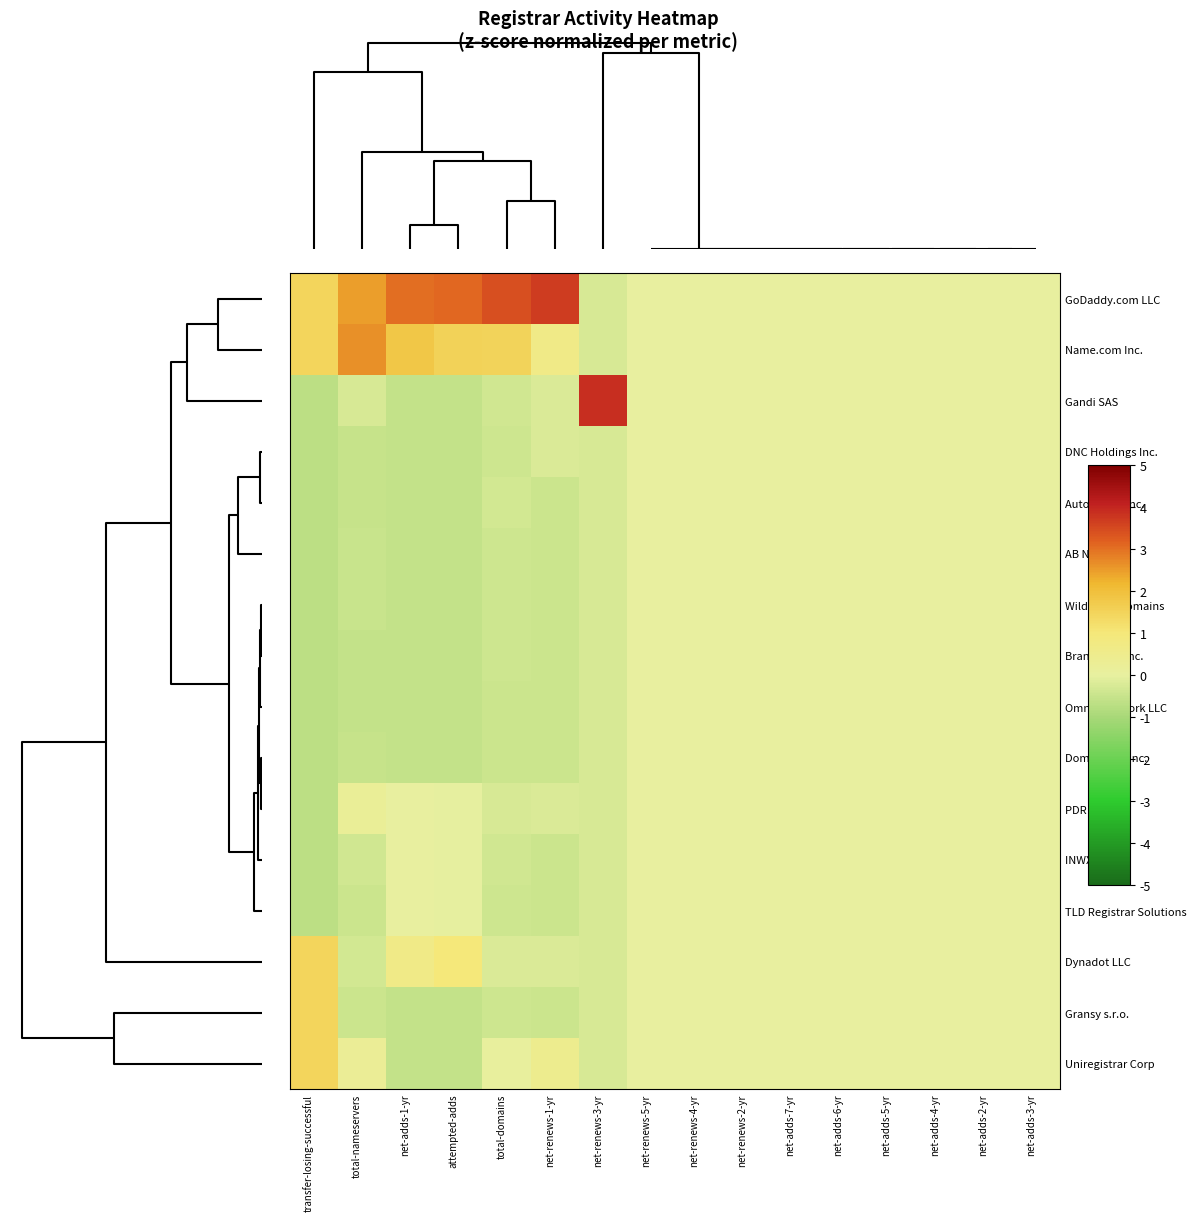

Reading right to left, what are all the values shown in this chart?

GoDaddy.com LLC: net-adds-3-yr=0.0	net-adds-2-yr=0.0	net-adds-4-yr=0.0	net-adds-5-yr=0.0	net-adds-6-yr=0.0	net-adds-7-yr=0.0	net-renews-2-yr=0.0	net-renews-4-yr=0.0	net-renews-5-yr=0.0	net-renews-3-yr=-0.3	net-renews-1-yr=3.7	total-domains=3.4	attempted-adds=3.1	net-adds-1-yr=3.0	total-nameservers=2.5	transfer-losing-successful=1.5
Name.com Inc.: net-adds-3-yr=0.0	net-adds-2-yr=0.0	net-adds-4-yr=0.0	net-adds-5-yr=0.0	net-adds-6-yr=0.0	net-adds-7-yr=0.0	net-renews-2-yr=0.0	net-renews-4-yr=0.0	net-renews-5-yr=0.0	net-renews-3-yr=-0.3	net-renews-1-yr=0.6	total-domains=1.5	attempted-adds=1.5	net-adds-1-yr=1.8	total-nameservers=2.6	transfer-losing-successful=1.5
Gandi SAS: net-adds-3-yr=0.0	net-adds-2-yr=0.0	net-adds-4-yr=0.0	net-adds-5-yr=0.0	net-adds-6-yr=0.0	net-adds-7-yr=0.0	net-renews-2-yr=0.0	net-renews-4-yr=0.0	net-renews-5-yr=0.0	net-renews-3-yr=3.9	net-renews-1-yr=-0.2	total-domains=-0.4	attempted-adds=-0.6	net-adds-1-yr=-0.6	total-nameservers=-0.2	transfer-losing-successful=-0.7
DNC Holdings Inc.: net-adds-3-yr=0.0	net-adds-2-yr=0.0	net-adds-4-yr=0.0	net-adds-5-yr=0.0	net-adds-6-yr=0.0	net-adds-7-yr=0.0	net-renews-2-yr=0.0	net-renews-4-yr=0.0	net-renews-5-yr=0.0	net-renews-3-yr=-0.3	net-renews-1-yr=-0.2	total-domains=-0.4	attempted-adds=-0.6	net-adds-1-yr=-0.6	total-nameservers=-0.5	transfer-losing-successful=-0.7
Automattic Inc.: net-adds-3-yr=0.0	net-adds-2-yr=0.0	net-adds-4-yr=0.0	net-adds-5-yr=0.0	net-adds-6-yr=0.0	net-adds-7-yr=0.0	net-renews-2-yr=0.0	net-renews-4-yr=0.0	net-renews-5-yr=0.0	net-renews-3-yr=-0.3	net-renews-1-yr=-0.4	total-domains=-0.3	attempted-adds=-0.6	net-adds-1-yr=-0.6	total-nameservers=-0.5	transfer-losing-successful=-0.7
AB Name ISP: net-adds-3-yr=0.0	net-adds-2-yr=0.0	net-adds-4-yr=0.0	net-adds-5-yr=0.0	net-adds-6-yr=0.0	net-adds-7-yr=0.0	net-renews-2-yr=0.0	net-renews-4-yr=0.0	net-renews-5-yr=0.0	net-renews-3-yr=-0.3	net-renews-1-yr=-0.4	total-domains=-0.4	attempted-adds=-0.6	net-adds-1-yr=-0.6	total-nameservers=-0.5	transfer-losing-successful=-0.7
Wild West Domains: net-adds-3-yr=0.0	net-adds-2-yr=0.0	net-adds-4-yr=0.0	net-adds-5-yr=0.0	net-adds-6-yr=0.0	net-adds-7-yr=0.0	net-renews-2-yr=0.0	net-renews-4-yr=0.0	net-renews-5-yr=0.0	net-renews-3-yr=-0.3	net-renews-1-yr=-0.4	total-domains=-0.4	attempted-adds=-0.6	net-adds-1-yr=-0.6	total-nameservers=-0.5	transfer-losing-successful=-0.7
Brandsight Inc.: net-adds-3-yr=0.0	net-adds-2-yr=0.0	net-adds-4-yr=0.0	net-adds-5-yr=0.0	net-adds-6-yr=0.0	net-adds-7-yr=0.0	net-renews-2-yr=0.0	net-renews-4-yr=0.0	net-renews-5-yr=0.0	net-renews-3-yr=-0.3	net-renews-1-yr=-0.4	total-domains=-0.4	attempted-adds=-0.6	net-adds-1-yr=-0.6	total-nameservers=-0.6	transfer-losing-successful=-0.7
Omnis Network LLC: net-adds-3-yr=0.0	net-adds-2-yr=0.0	net-adds-4-yr=0.0	net-adds-5-yr=0.0	net-adds-6-yr=0.0	net-adds-7-yr=0.0	net-renews-2-yr=0.0	net-renews-4-yr=0.0	net-renews-5-yr=0.0	net-renews-3-yr=-0.3	net-renews-1-yr=-0.4	total-domains=-0.4	attempted-adds=-0.6	net-adds-1-yr=-0.6	total-nameservers=-0.6	transfer-losing-successful=-0.7
DomainSite Inc.: net-adds-3-yr=0.0	net-adds-2-yr=0.0	net-adds-4-yr=0.0	net-adds-5-yr=0.0	net-adds-6-yr=0.0	net-adds-7-yr=0.0	net-renews-2-yr=0.0	net-renews-4-yr=0.0	net-renews-5-yr=0.0	net-renews-3-yr=-0.3	net-renews-1-yr=-0.4	total-domains=-0.4	attempted-adds=-0.6	net-adds-1-yr=-0.6	total-nameservers=-0.5	transfer-losing-successful=-0.7
PDR Ltd.: net-adds-3-yr=0.0	net-adds-2-yr=0.0	net-adds-4-yr=0.0	net-adds-5-yr=0.0	net-adds-6-yr=0.0	net-adds-7-yr=0.0	net-renews-2-yr=0.0	net-renews-4-yr=0.0	net-renews-5-yr=0.0	net-renews-3-yr=-0.3	net-renews-1-yr=-0.2	total-domains=-0.3	attempted-adds=-0.0	net-adds-1-yr=0.0	total-nameservers=0.2	transfer-losing-successful=-0.7
INWX GmbH: net-adds-3-yr=0.0	net-adds-2-yr=0.0	net-adds-4-yr=0.0	net-adds-5-yr=0.0	net-adds-6-yr=0.0	net-adds-7-yr=0.0	net-renews-2-yr=0.0	net-renews-4-yr=0.0	net-renews-5-yr=0.0	net-renews-3-yr=-0.3	net-renews-1-yr=-0.4	total-domains=-0.4	attempted-adds=-0.0	net-adds-1-yr=0.0	total-nameservers=-0.4	transfer-losing-successful=-0.7
TLD Registrar Solutions: net-adds-3-yr=0.0	net-adds-2-yr=0.0	net-adds-4-yr=0.0	net-adds-5-yr=0.0	net-adds-6-yr=0.0	net-adds-7-yr=0.0	net-renews-2-yr=0.0	net-renews-4-yr=0.0	net-renews-5-yr=0.0	net-renews-3-yr=-0.3	net-renews-1-yr=-0.4	total-domains=-0.4	attempted-adds=-0.0	net-adds-1-yr=0.0	total-nameservers=-0.4	transfer-losing-successful=-0.7
Dynadot LLC: net-adds-3-yr=0.0	net-adds-2-yr=0.0	net-adds-4-yr=0.0	net-adds-5-yr=0.0	net-adds-6-yr=0.0	net-adds-7-yr=0.0	net-renews-2-yr=0.0	net-renews-4-yr=0.0	net-renews-5-yr=0.0	net-renews-3-yr=-0.3	net-renews-1-yr=-0.2	total-domains=-0.2	attempted-adds=1.0	net-adds-1-yr=0.6	total-nameservers=-0.3	transfer-losing-successful=1.5
Gransy s.r.o.: net-adds-3-yr=0.0	net-adds-2-yr=0.0	net-adds-4-yr=0.0	net-adds-5-yr=0.0	net-adds-6-yr=0.0	net-adds-7-yr=0.0	net-renews-2-yr=0.0	net-renews-4-yr=0.0	net-renews-5-yr=0.0	net-renews-3-yr=-0.3	net-renews-1-yr=-0.4	total-domains=-0.4	attempted-adds=-0.6	net-adds-1-yr=-0.6	total-nameservers=-0.5	transfer-losing-successful=1.5
Uniregistrar Corp: net-adds-3-yr=0.0	net-adds-2-yr=0.0	net-adds-4-yr=0.0	net-adds-5-yr=0.0	net-adds-6-yr=0.0	net-adds-7-yr=0.0	net-renews-2-yr=0.0	net-renews-4-yr=0.0	net-renews-5-yr=0.0	net-renews-3-yr=-0.3	net-renews-1-yr=0.4	total-domains=0.1	attempted-adds=-0.6	net-adds-1-yr=-0.6	total-nameservers=0.3	transfer-losing-successful=1.5